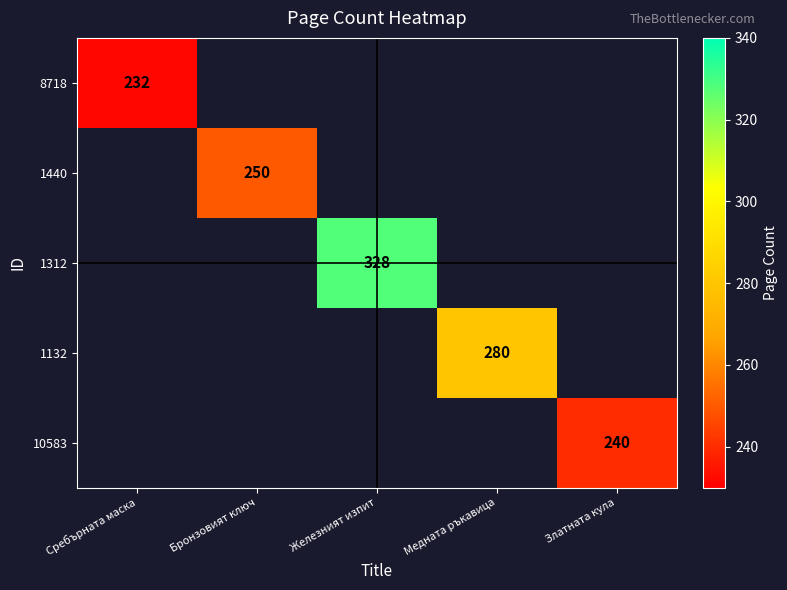

Count the number of categories in the chart.

5